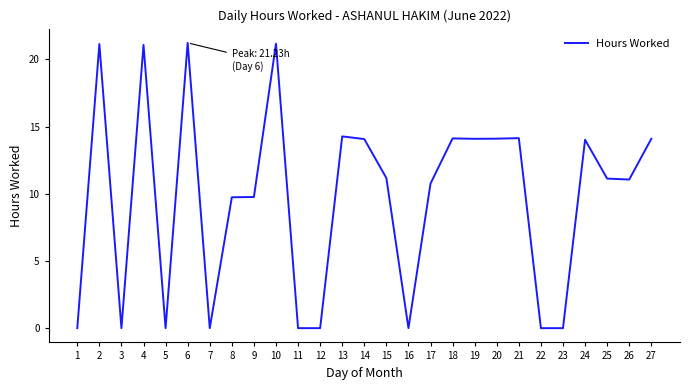

The value at 7 is 7.9. True or false?

False